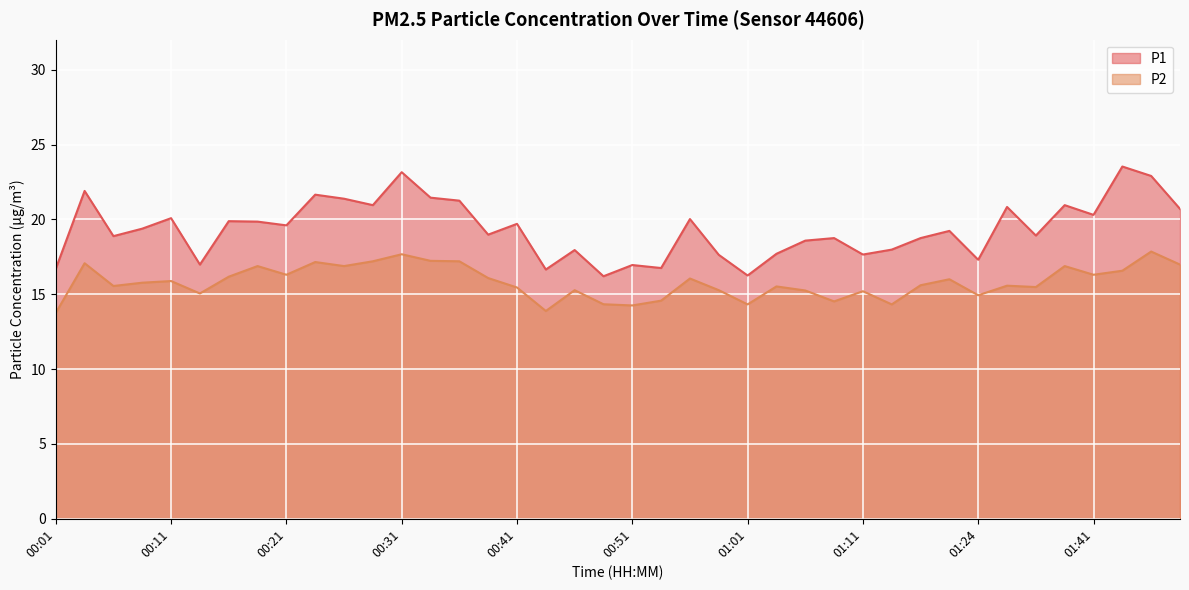

Rank the series by their maximum value, from lowest to highest.

P2, P1